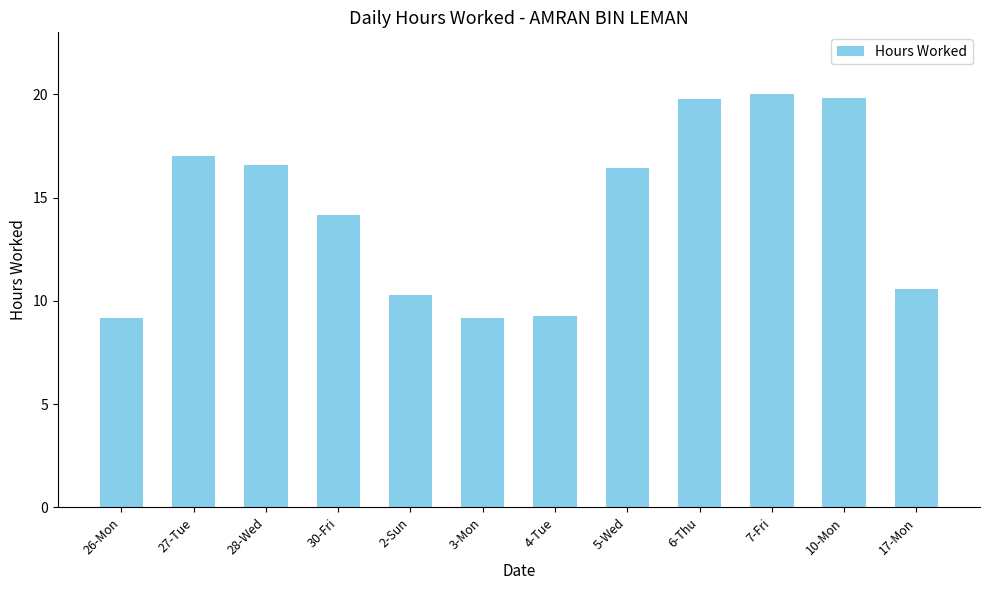

At which label does the data first exceed 16?

27-Tue